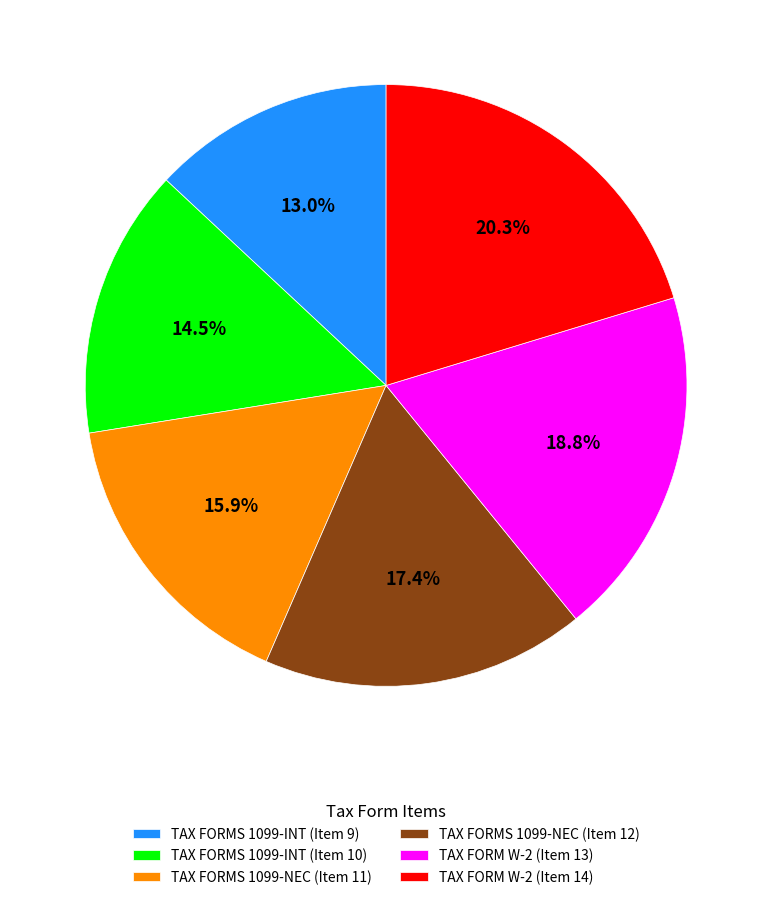

What is the largest slice in the pie chart?

TAX FORM W-2 (Item 14)